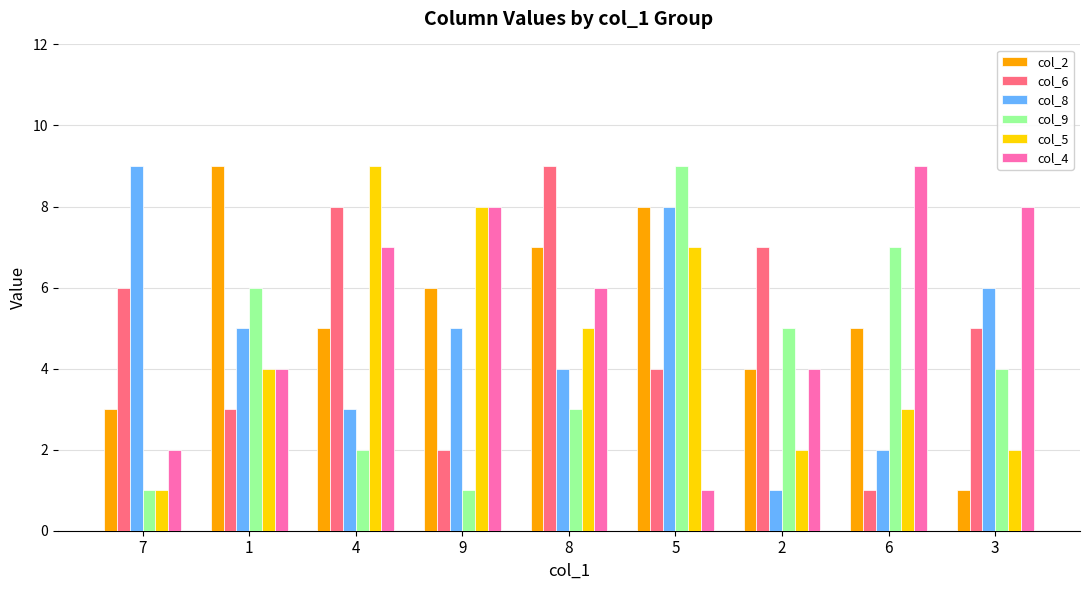

How many bars are there in total?

54